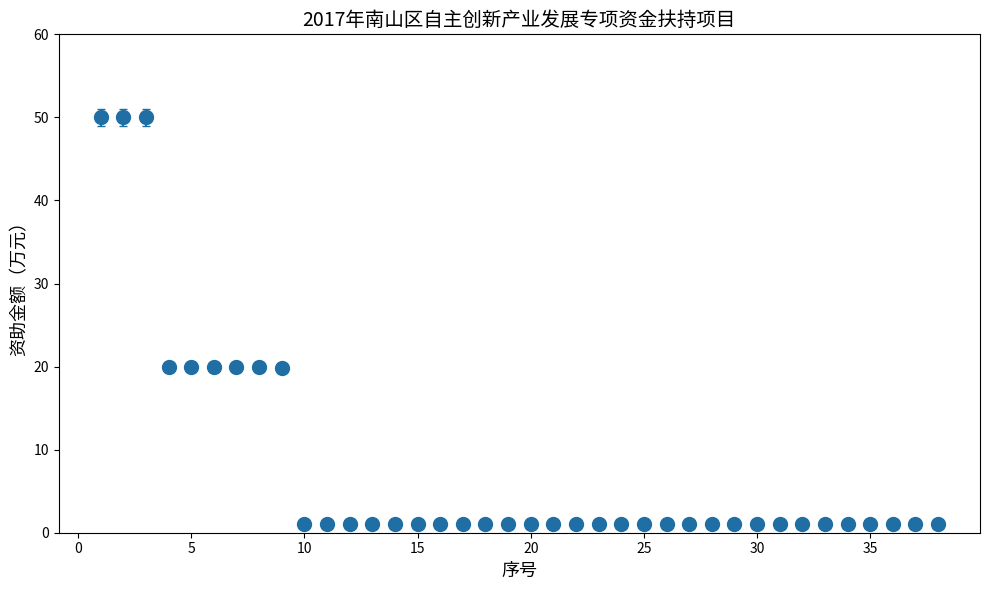

What is the greatest value displayed?

50.0